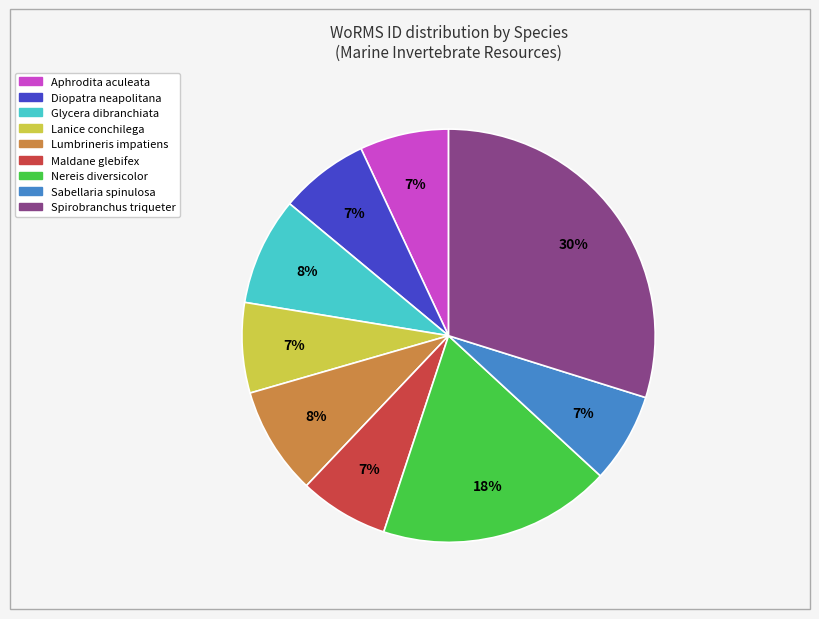

Does Aphrodita aculeata represent more than half of the total?

No